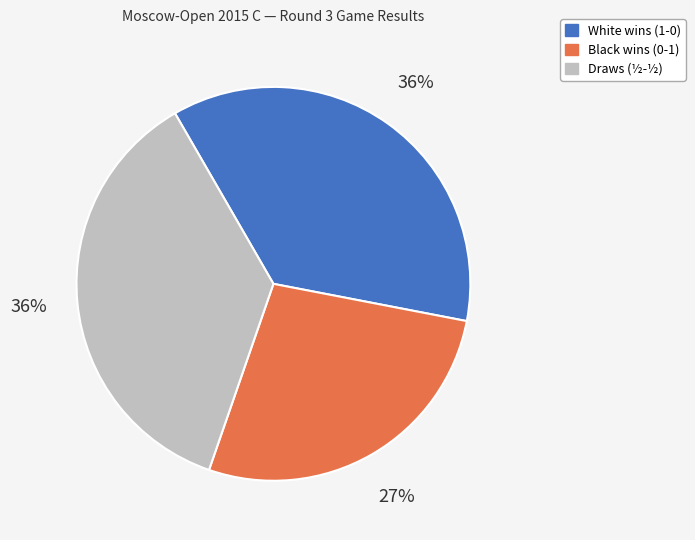

Count the number of slices in the pie.

3